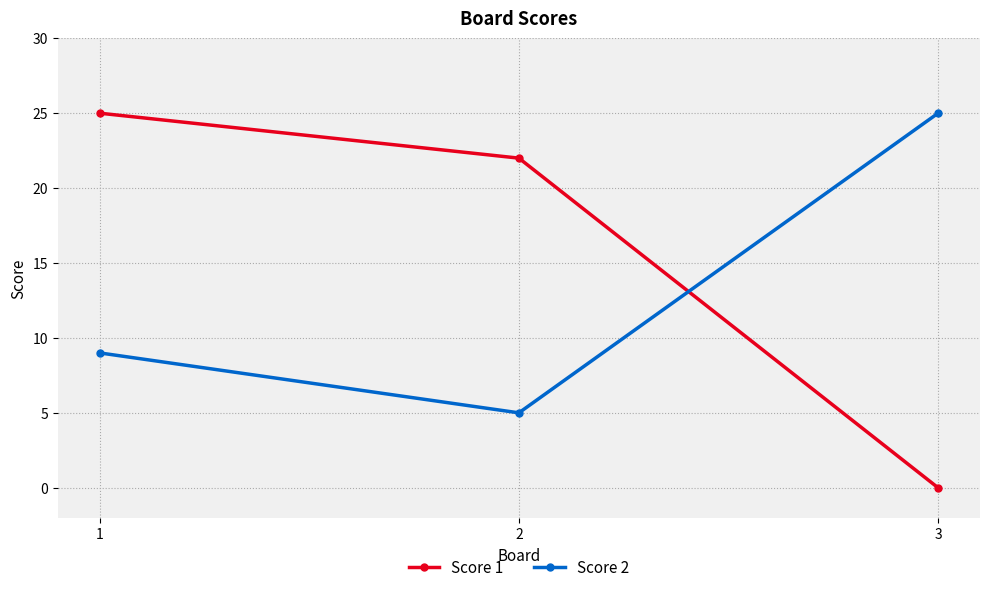

At how many categories does at least one series exceed 2?

3